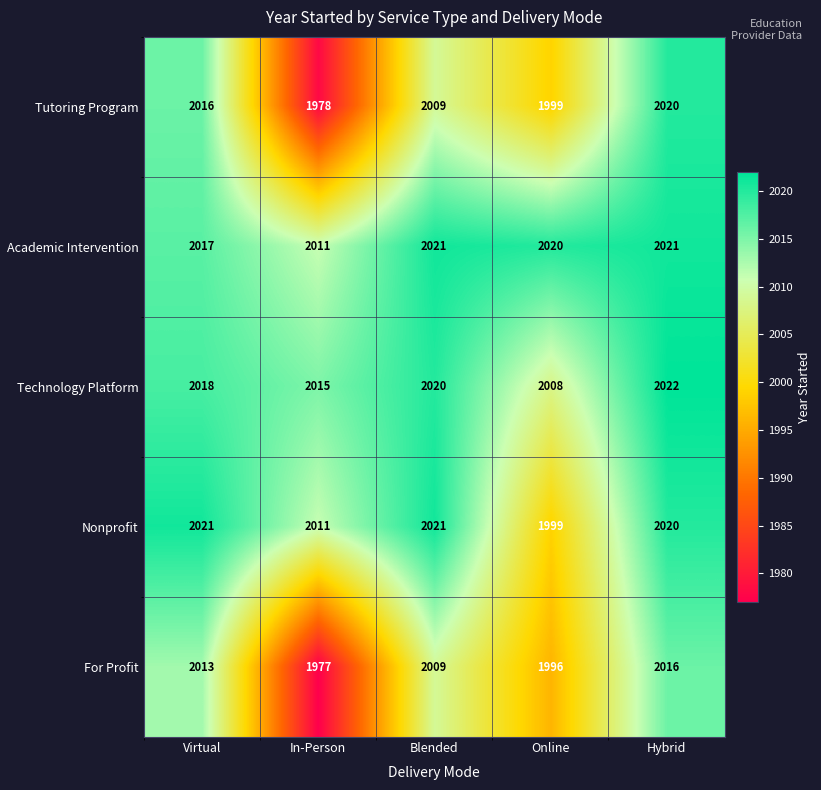

What is the sum of the Nonprofit values at Virtual and Hybrid?

4041